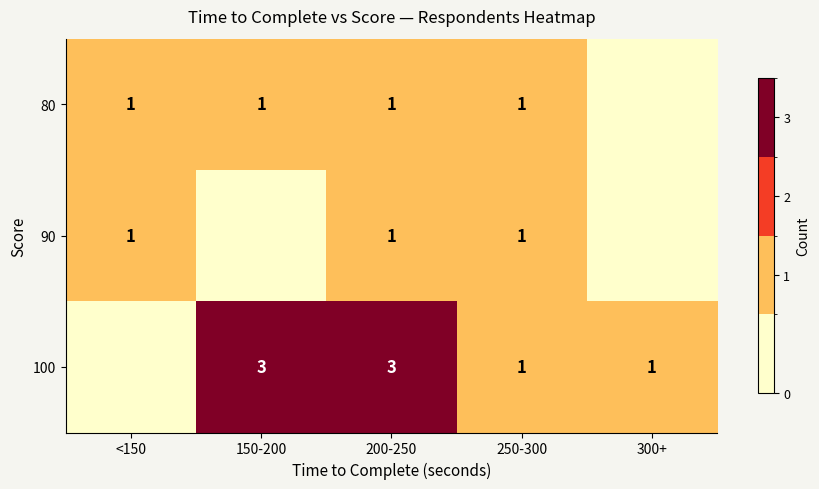

The 90 series shows 0 at <150. True or false?

False